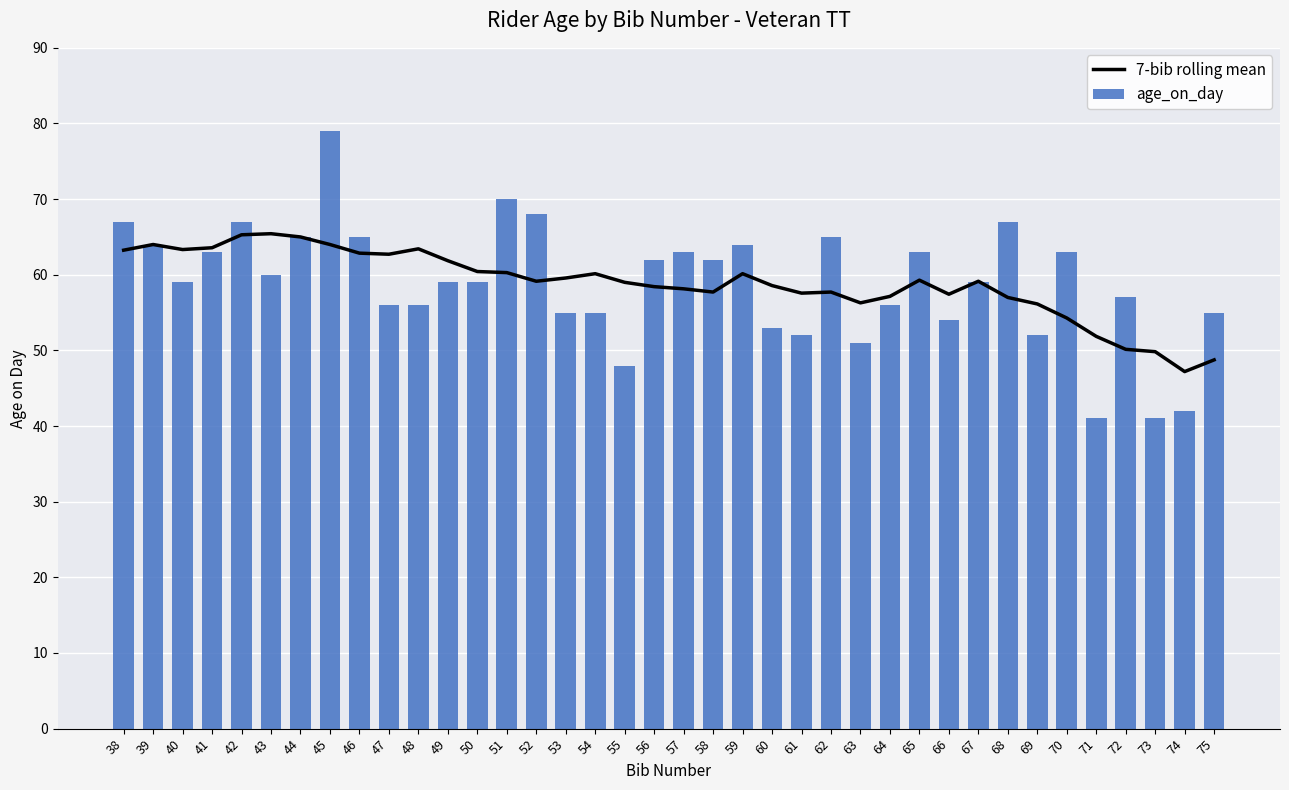

What is the average value of the age_on_day series?

59